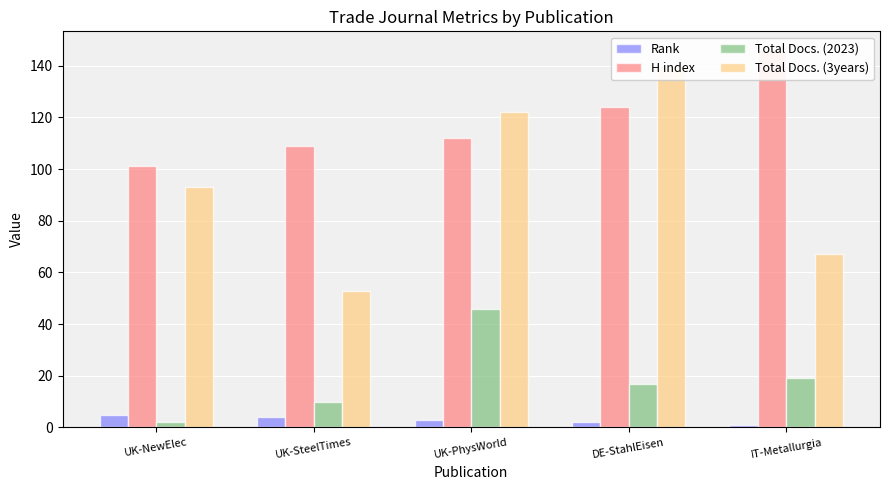

What is the value of the Rank bar at the 3rd from the left?

3